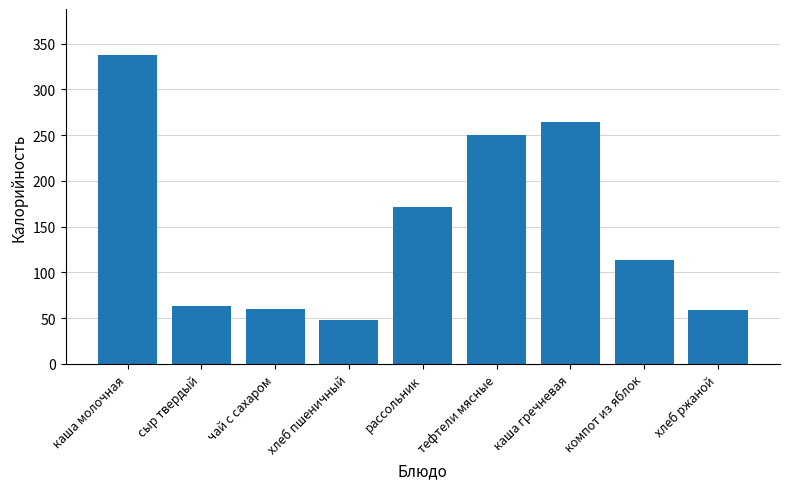

What is the smallest value displayed?

47.9